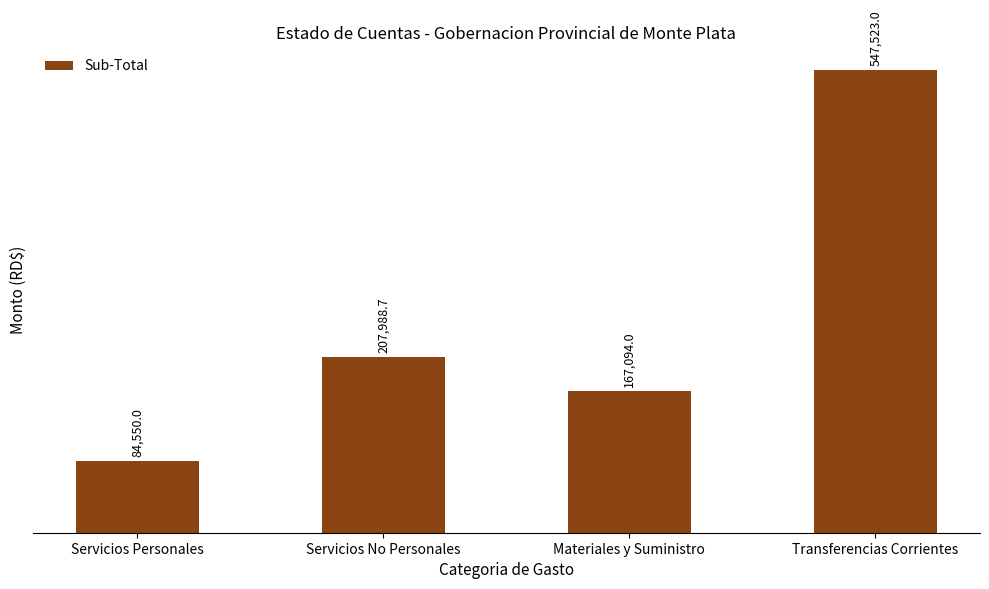

Reading left to right, extract all data points from this chart.

Servicios Personales=84550.0	Servicios No Personales=207988.7	Materiales y Suministro=167094.0	Transferencias Corrientes=547523.0